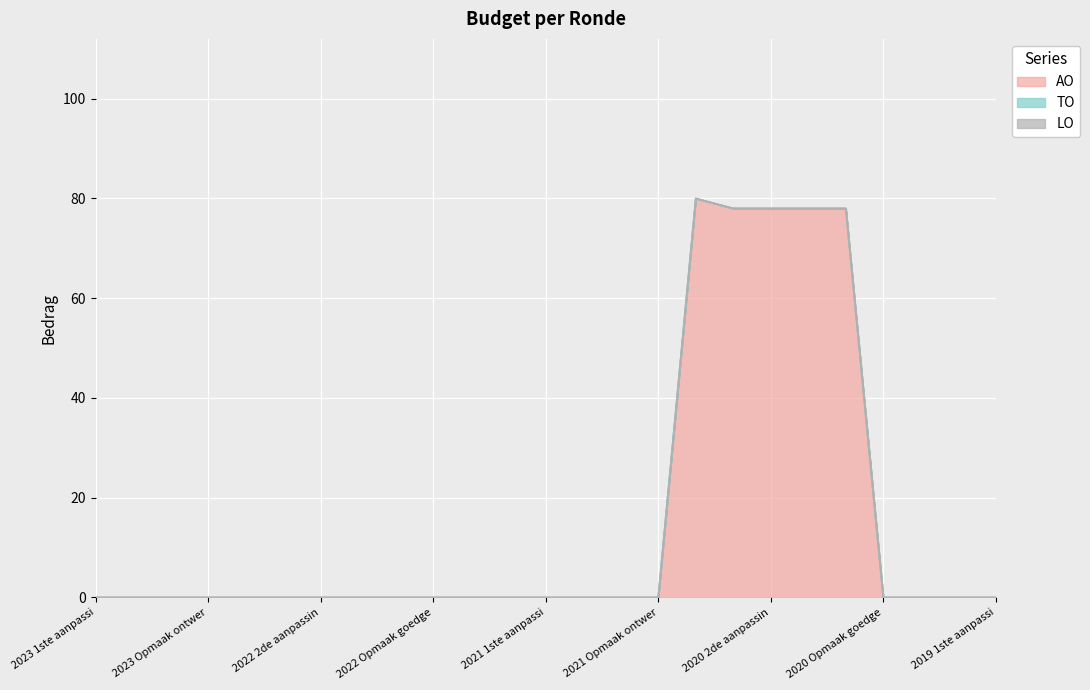

True or false: TO and AO intersect in this chart.

False